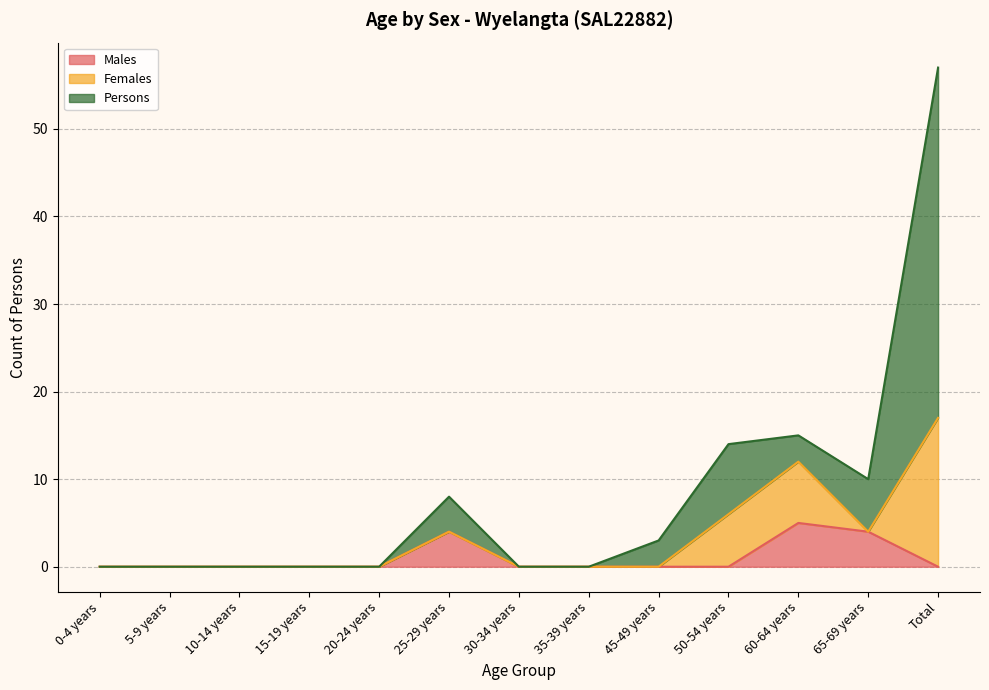

What is the highest value of the Males series?

5